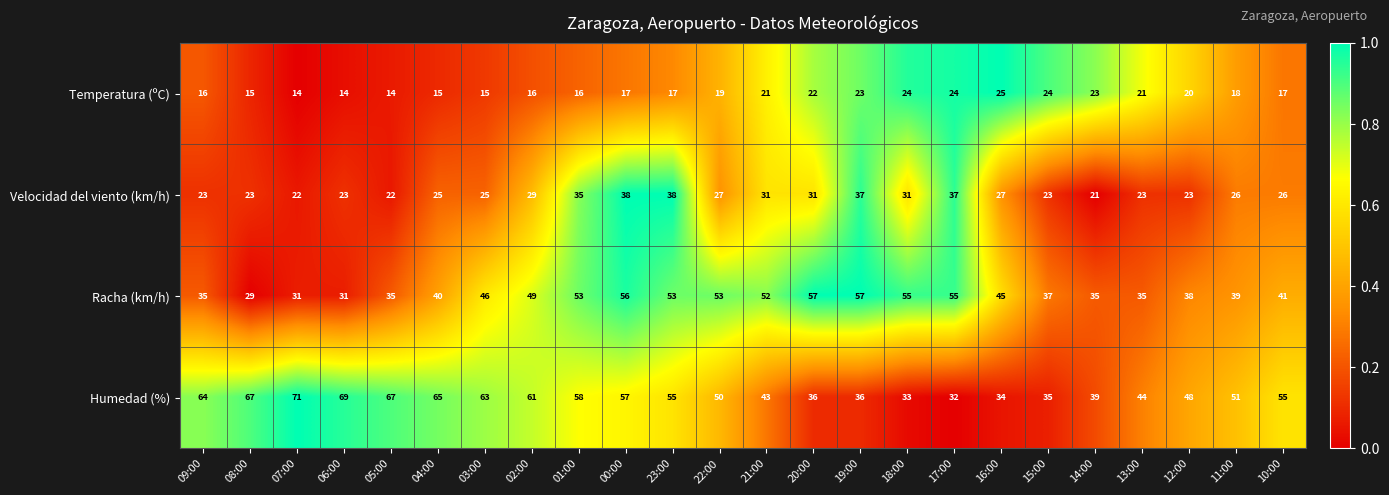

At which label is Velocidad del viento (km/h) closest to 29?

02:00